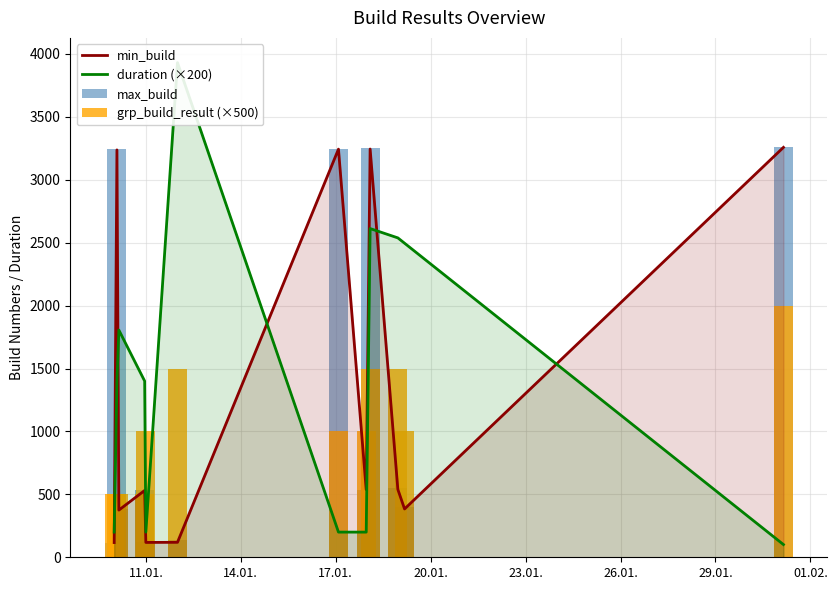

Rank the series by their maximum value, from highest to lowest.

duration (×200), min_build, max_build, grp_build_result (×500)